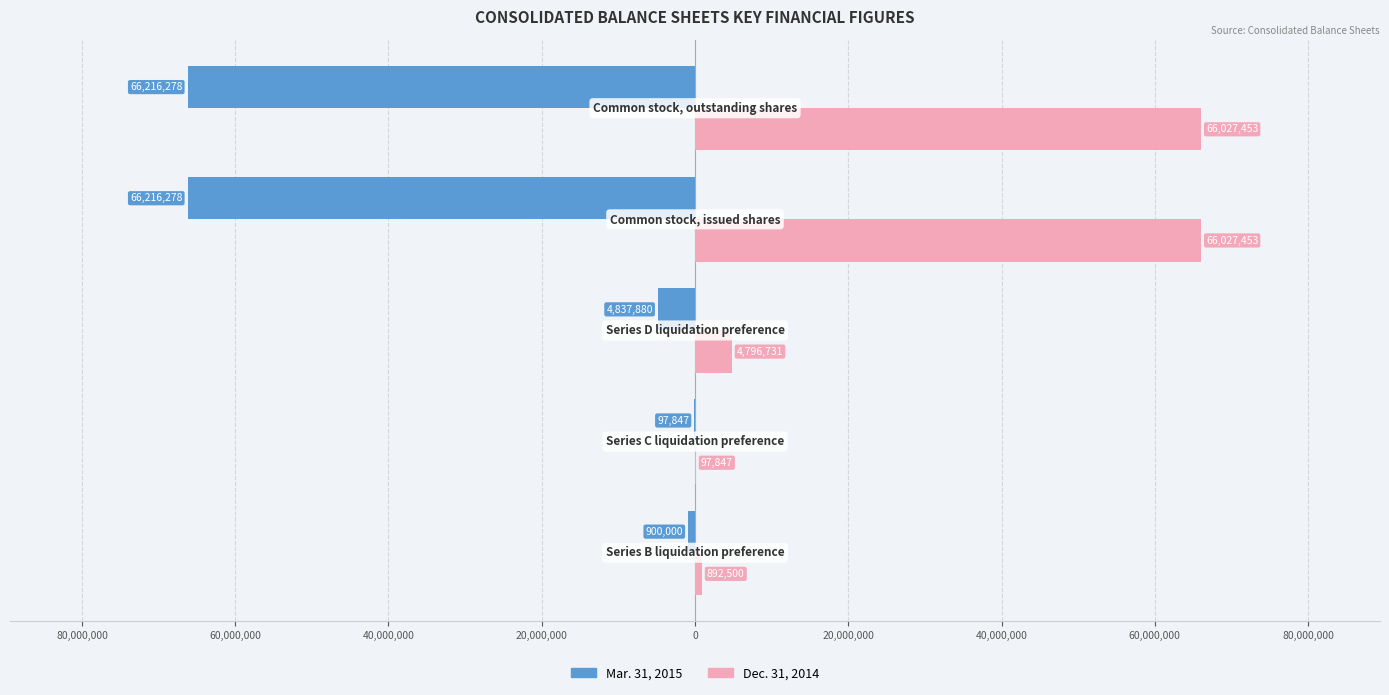

What are all the series names shown in the legend?

Mar. 31, 2015, Dec. 31, 2014